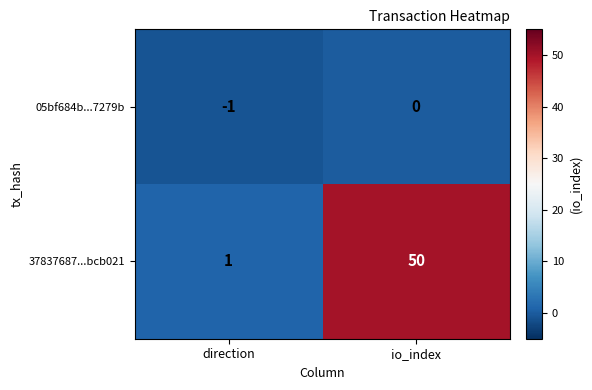

What is the total value across all series at io_index?

50